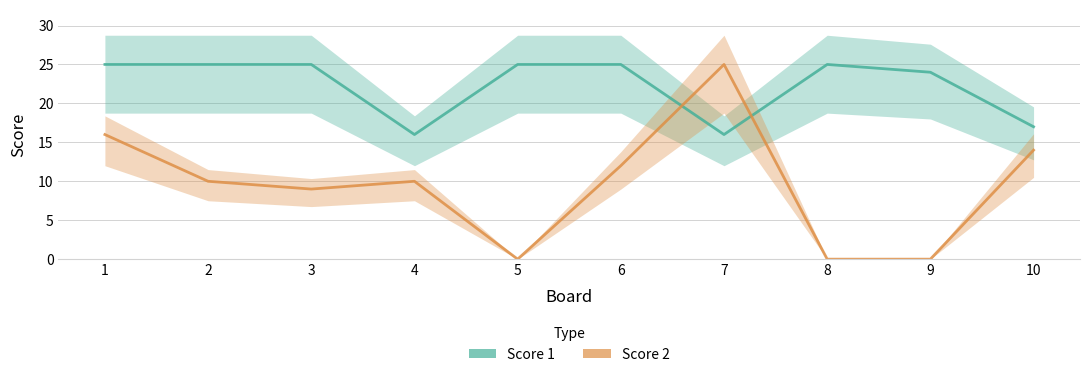

Is it true that Score 2 equals 10 at 7?

False